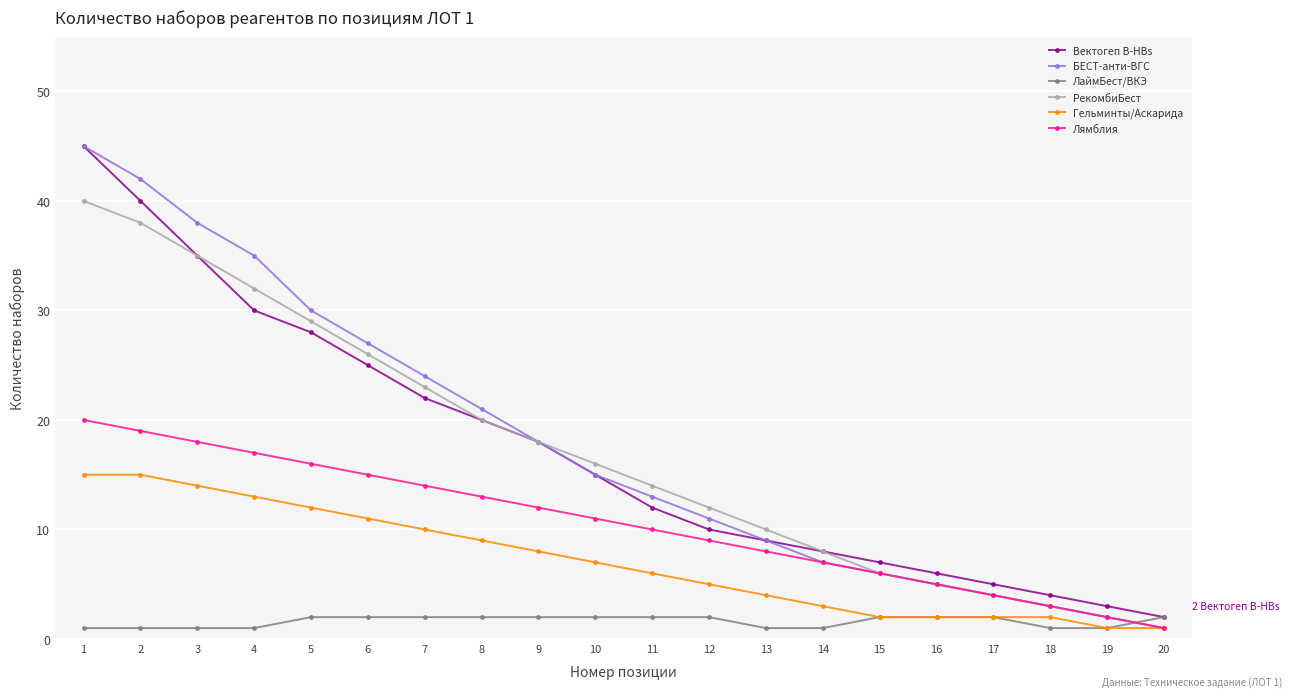

What is the sum of all Вектогеп B-HBs values?

344